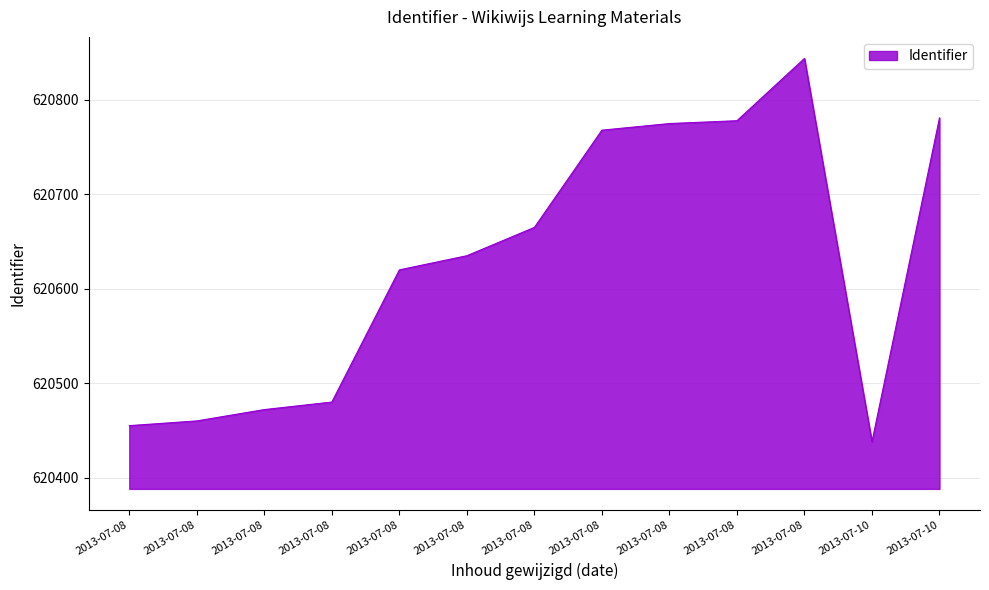

Which category has the lowest value across all series?

2013-07-10